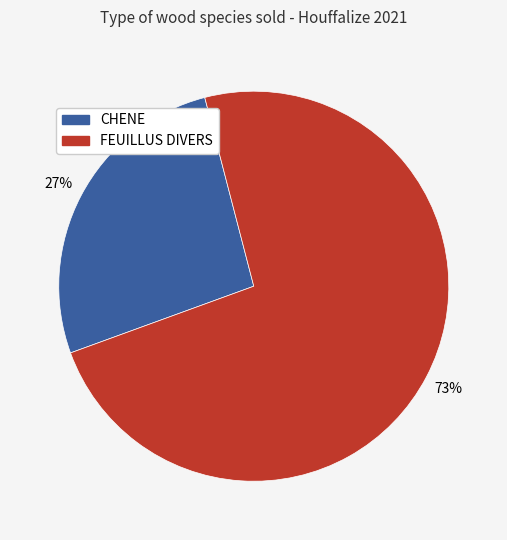

What is the ratio of the value at CHENE to the value at FEUILLUS DIVERS?

0.4